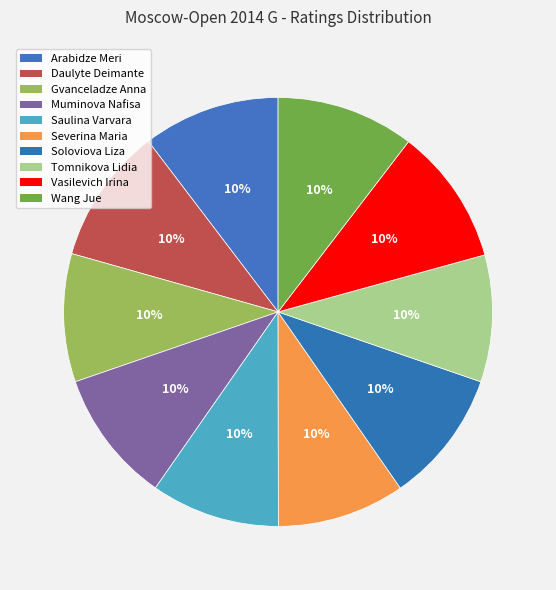

How many segments does this pie chart have?

10